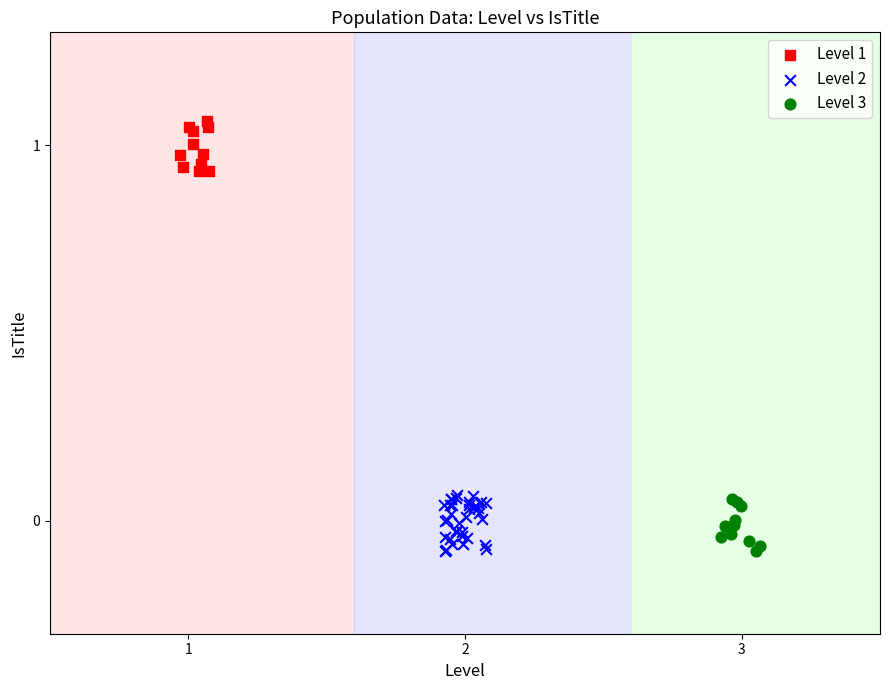

Which series contains the highest Y value?

Level 1